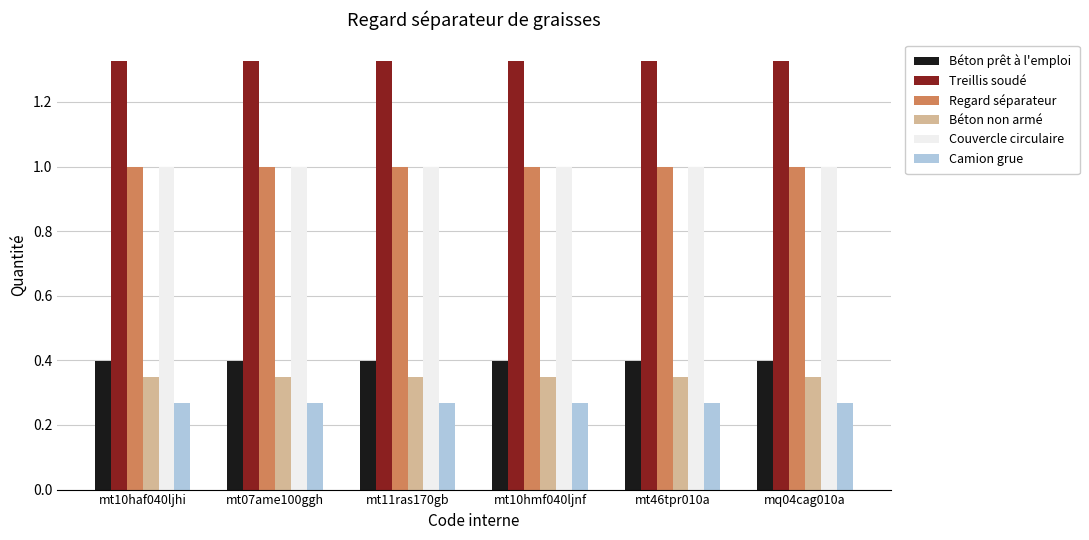

Is it true that Béton prêt à l'emploi equals 0.4 at mt11ras170gb?

True